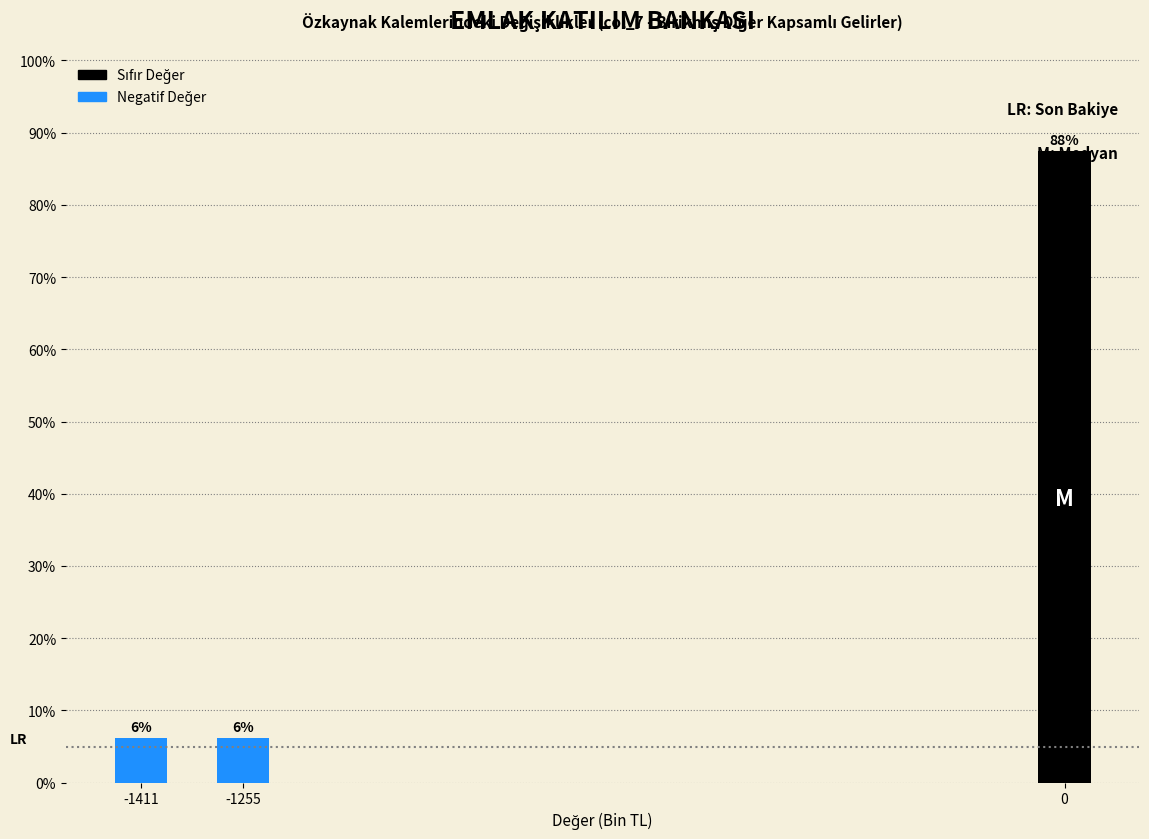

Are the bars horizontal?

No